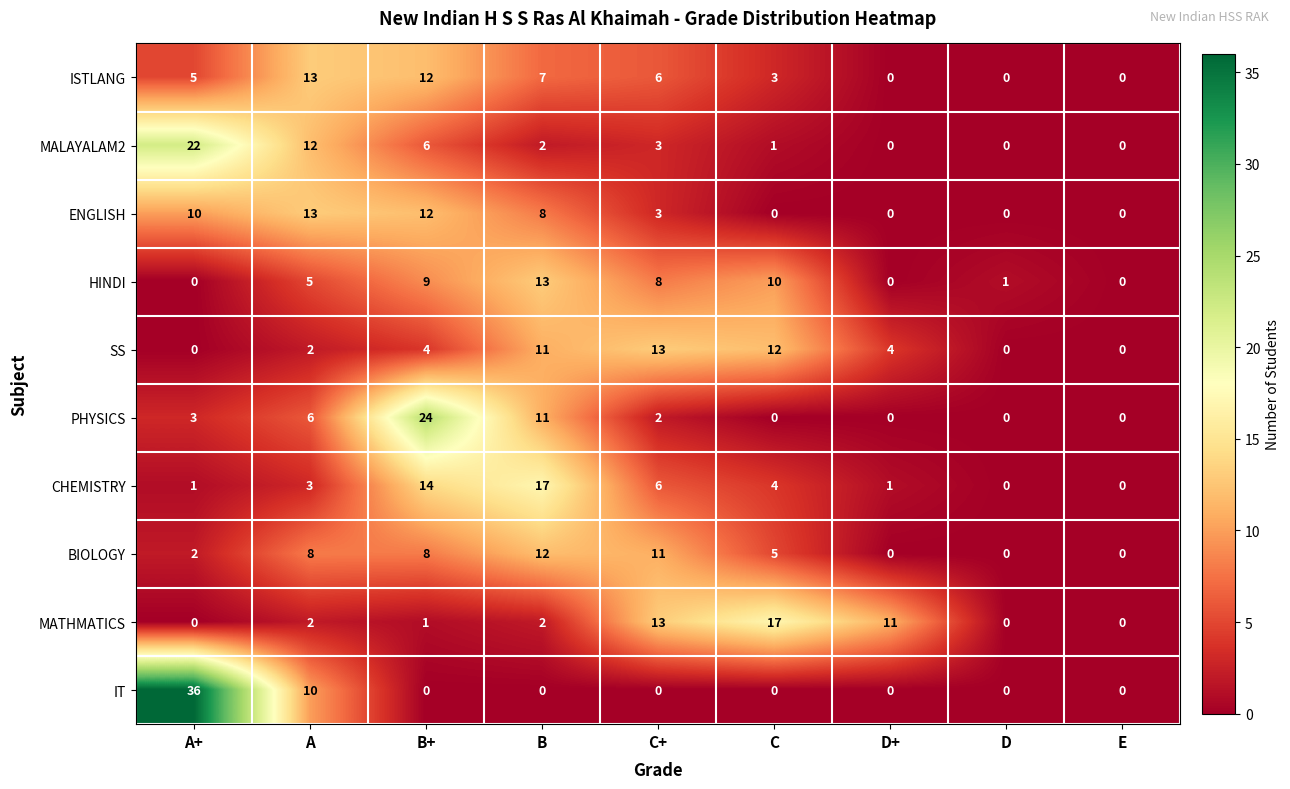

The value of PHYSICS at B is 7. True or false?

False